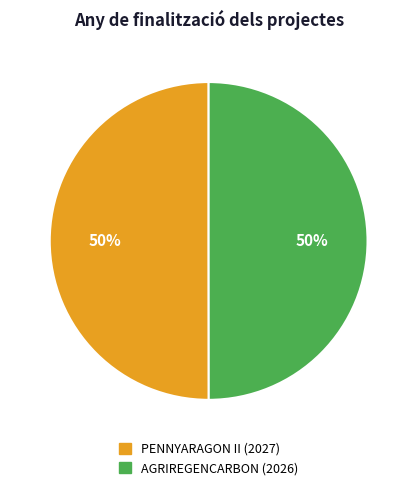

To the nearest percent, what is the average slice percentage?

50%